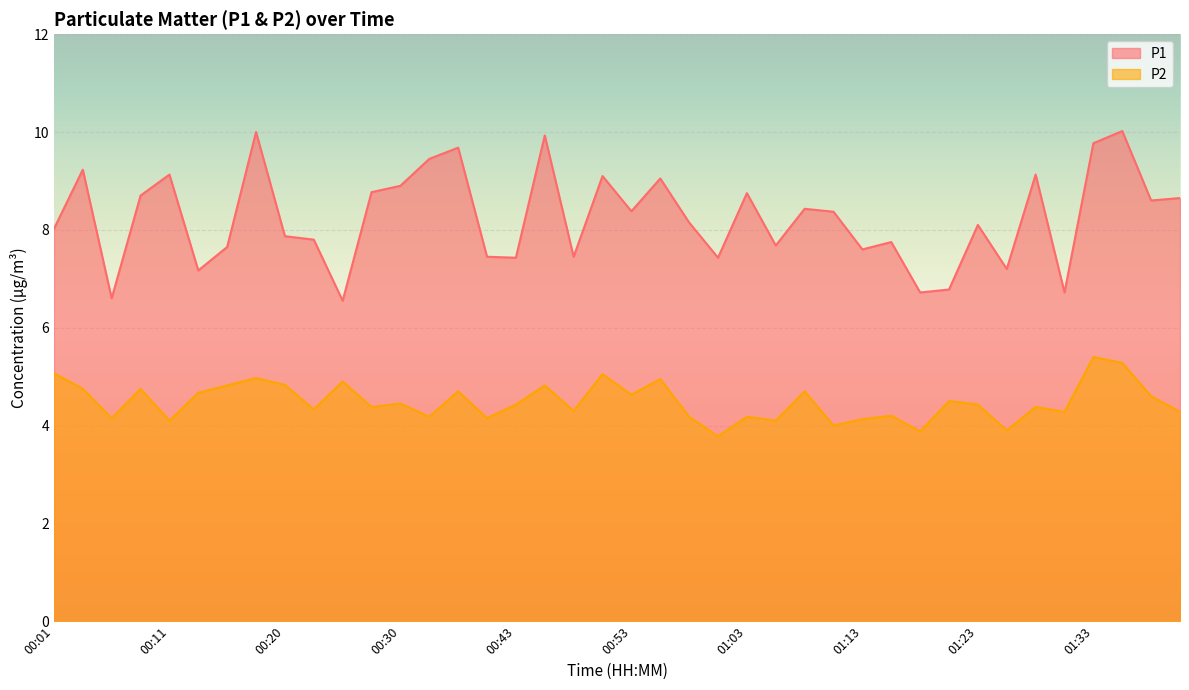

Where does the P1 series first go above 8?

00:01